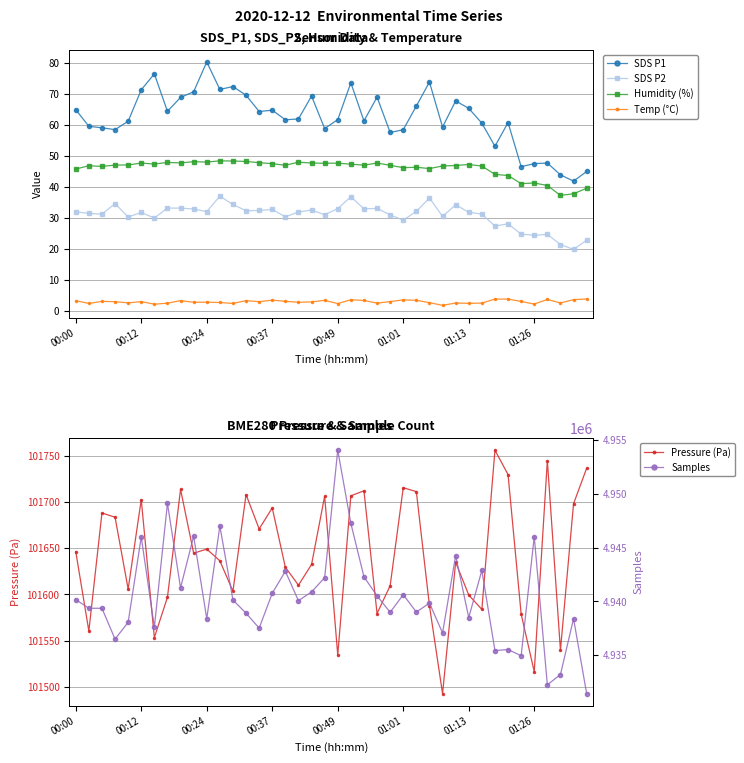

The value of SDS P1 at 24 is 57.5. True or false?

True